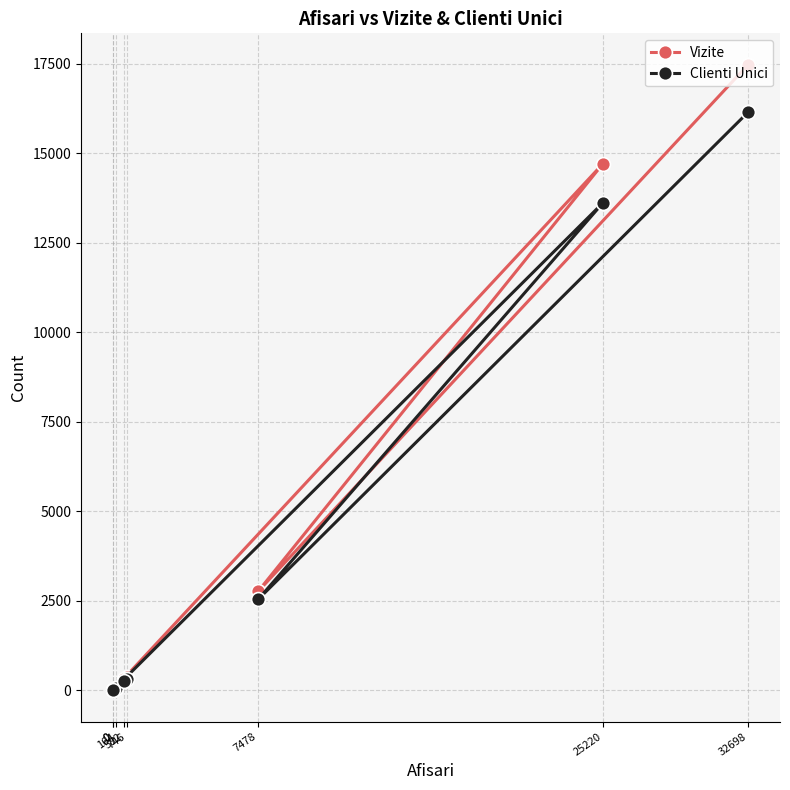

List the series in order of their overall mean, highest first.

Vizite, Clienti Unici